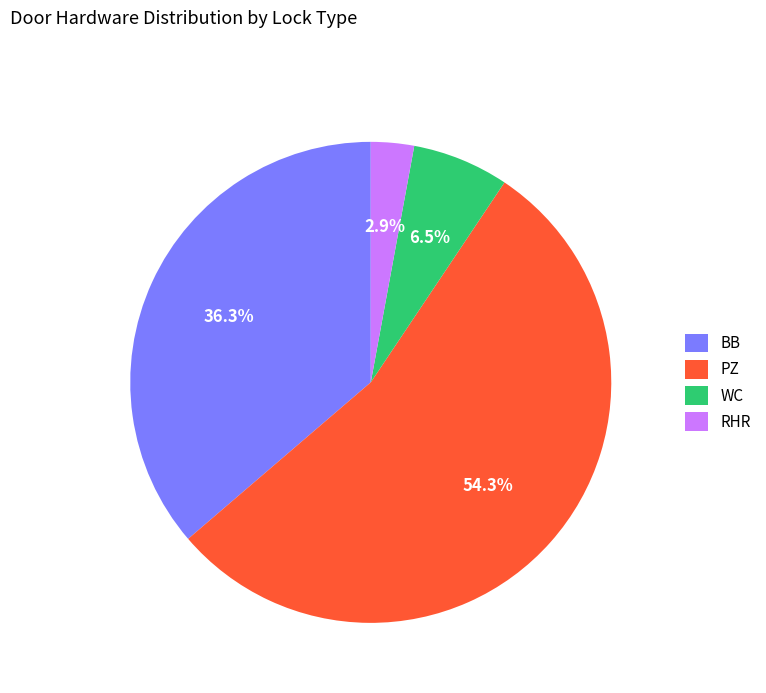

How much of the chart is everything except PZ?

45.7%